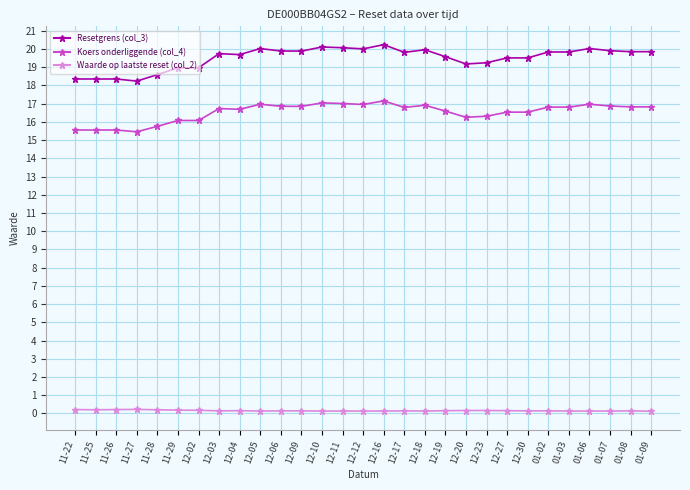

Does the chart have visible grid lines?

Yes